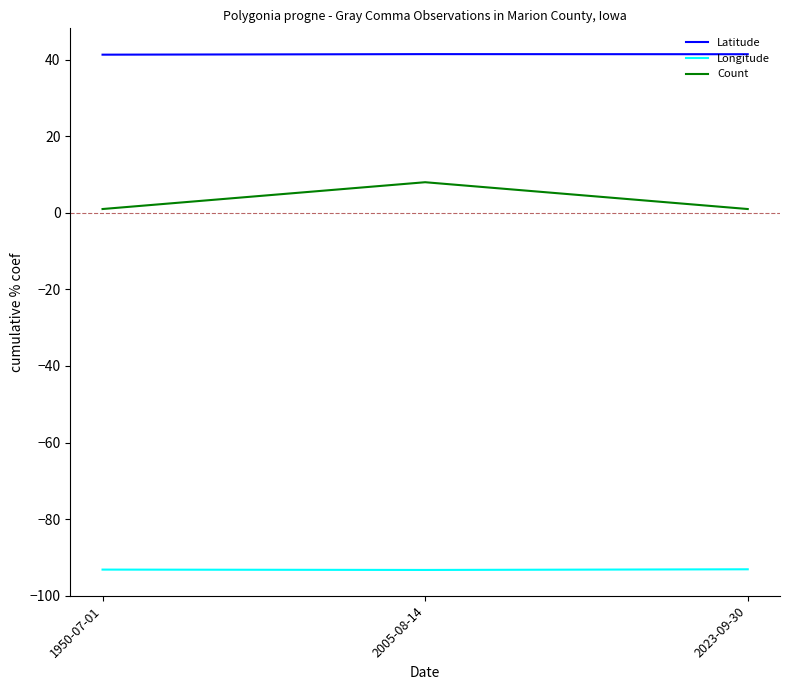

What is the maximum value for Count?

8.0